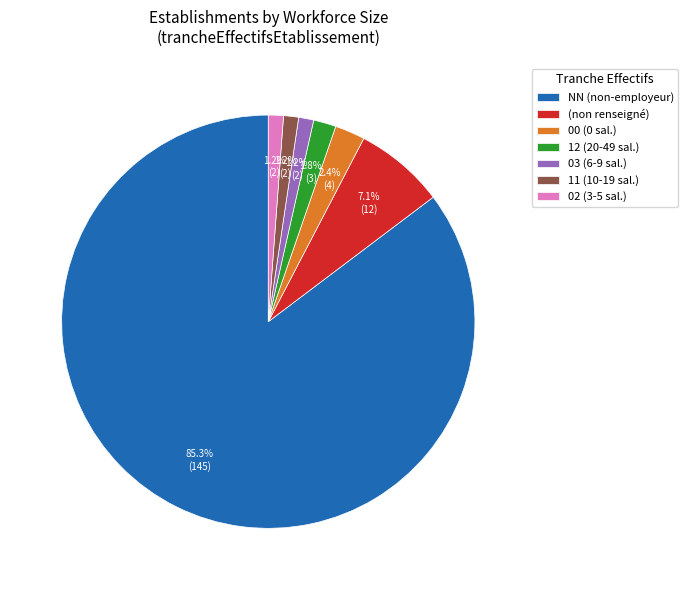

How many slices are in this pie chart?

7